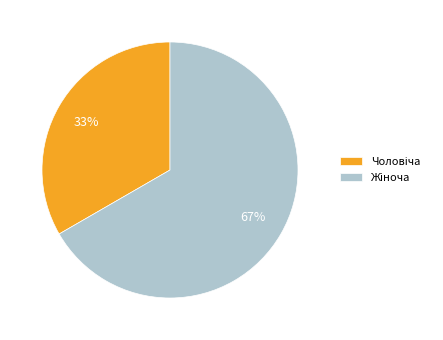

Is there a majority slice in this chart?

Yes